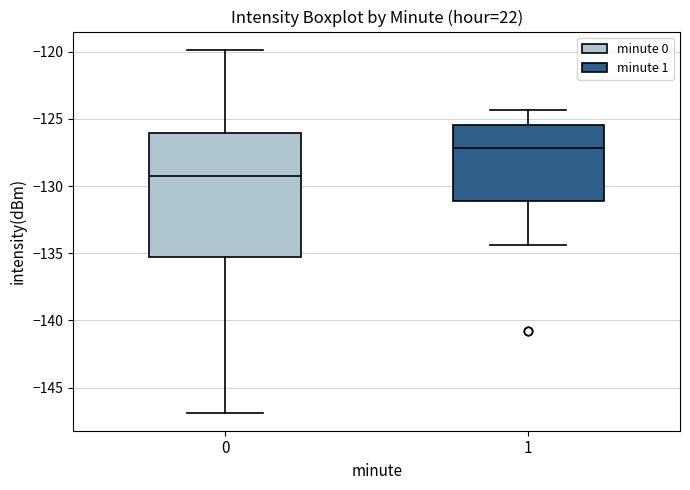

Comparing the boxes themselves (not the whiskers), which one is the tallest?

0